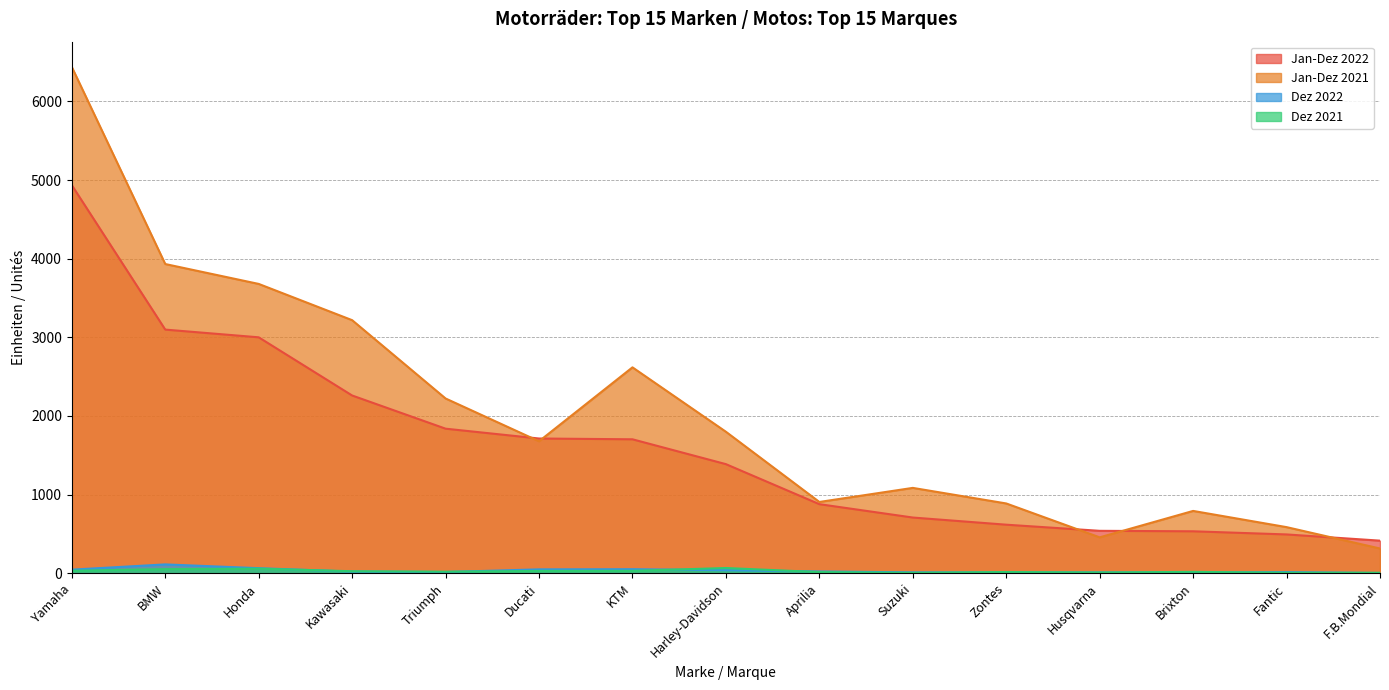

Between Zontes and KTM, which is larger?

KTM